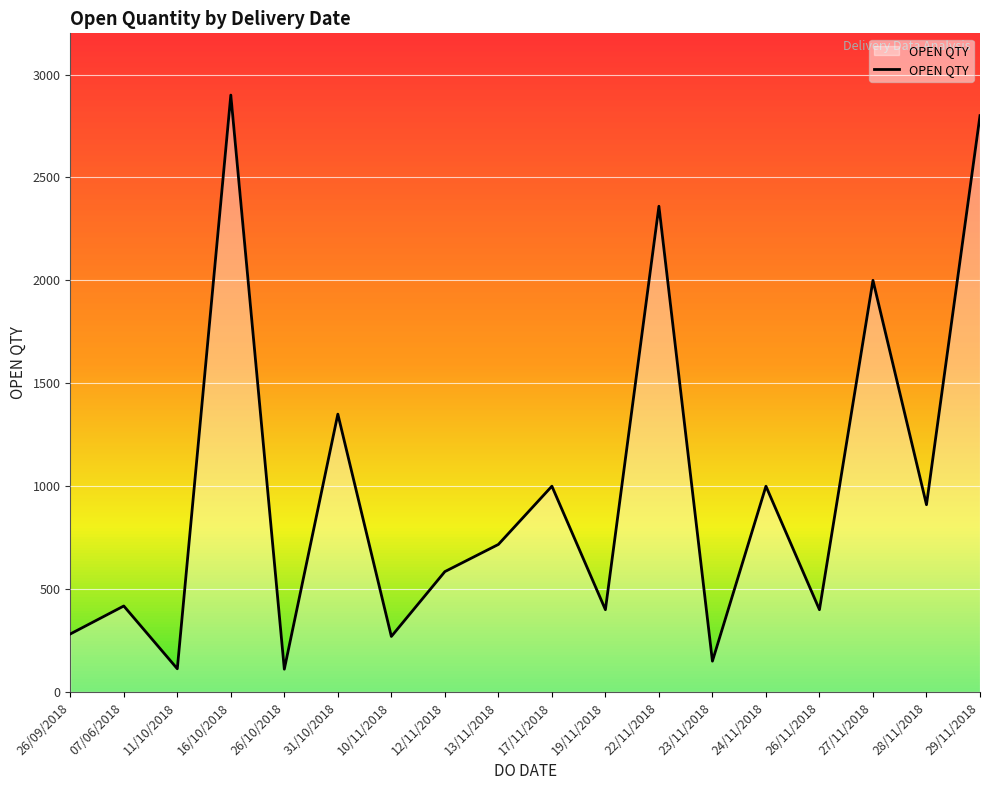

What is the smallest value displayed?

111